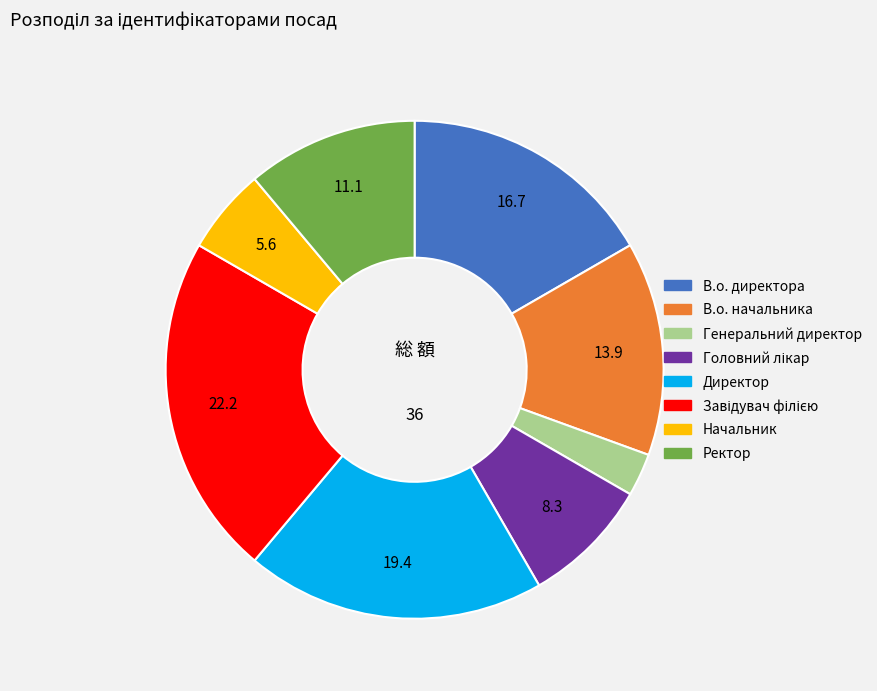

Which category has the smallest portion of the pie?

Генеральний директор